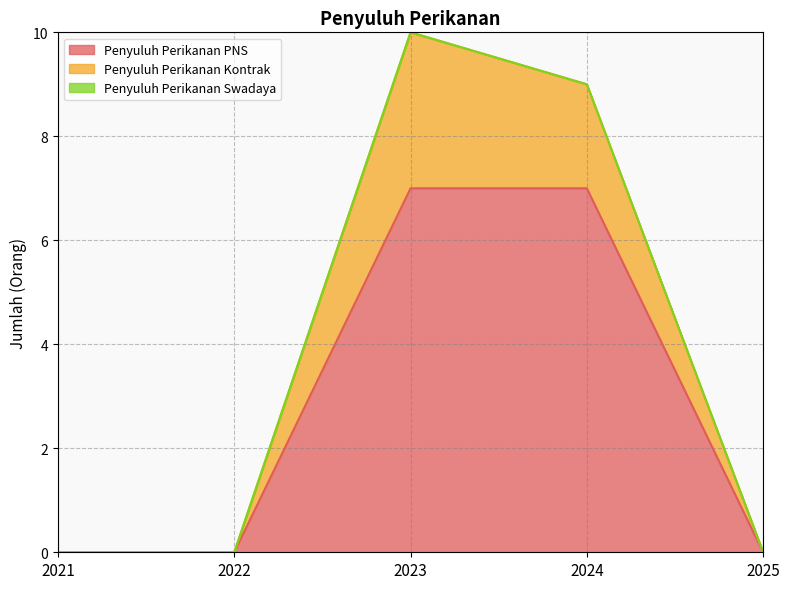

At which category does the chart reach its minimum across all series?

2021